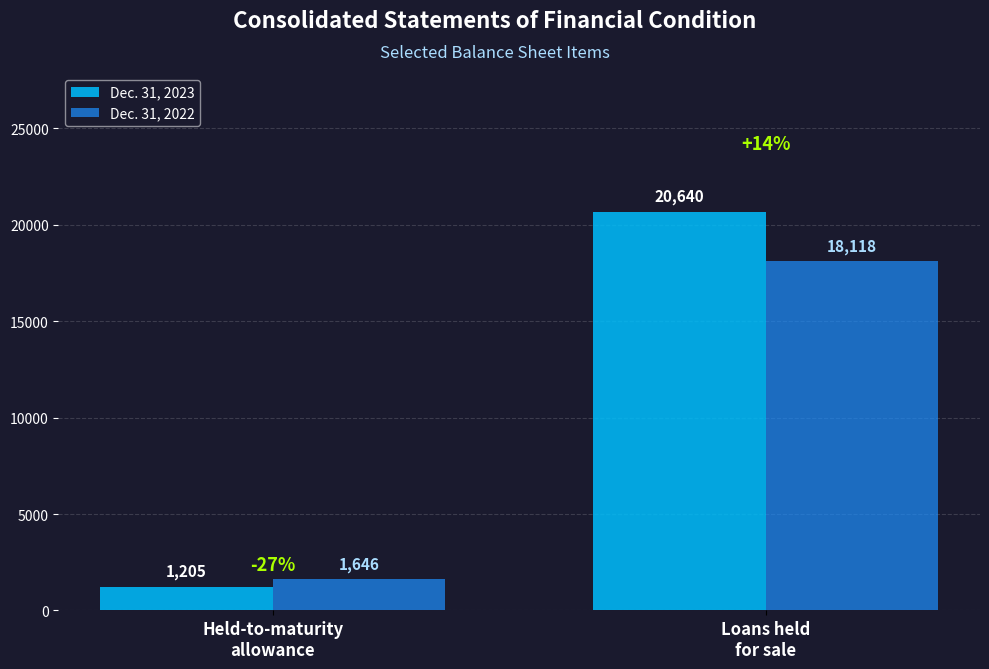

True or false: Dec. 31, 2023 has a value of 313 at Held-to-maturity
allowance.

False